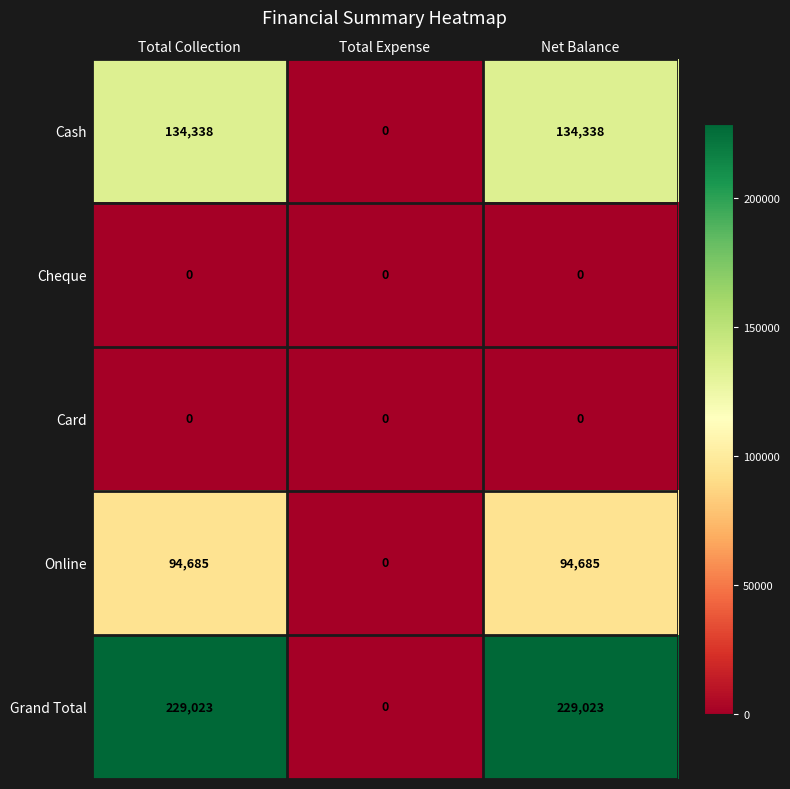

What is the average value of the Online series?

63123